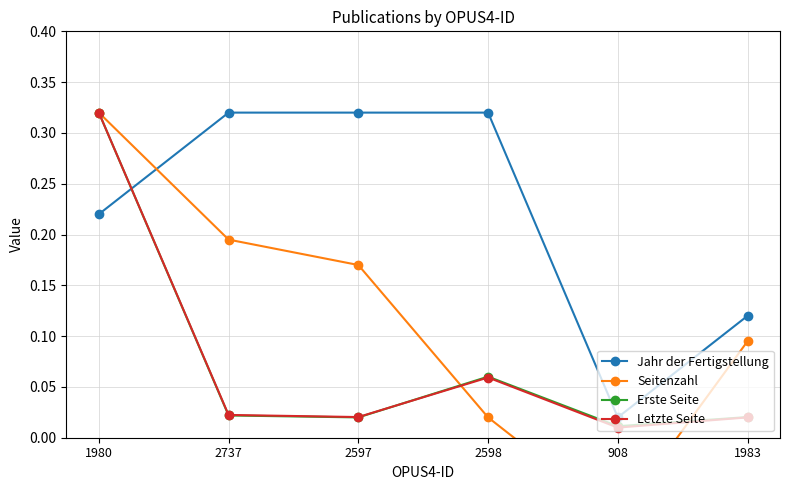

What is the approximate value of Erste Seite at 2598?

0.1